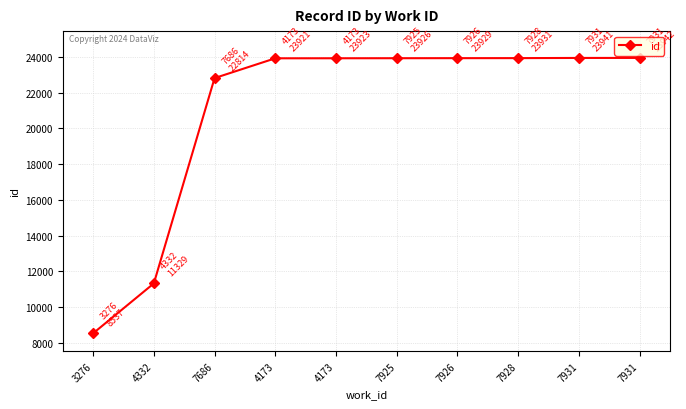

What is the sum of the values at 3276 and 7686?

31351